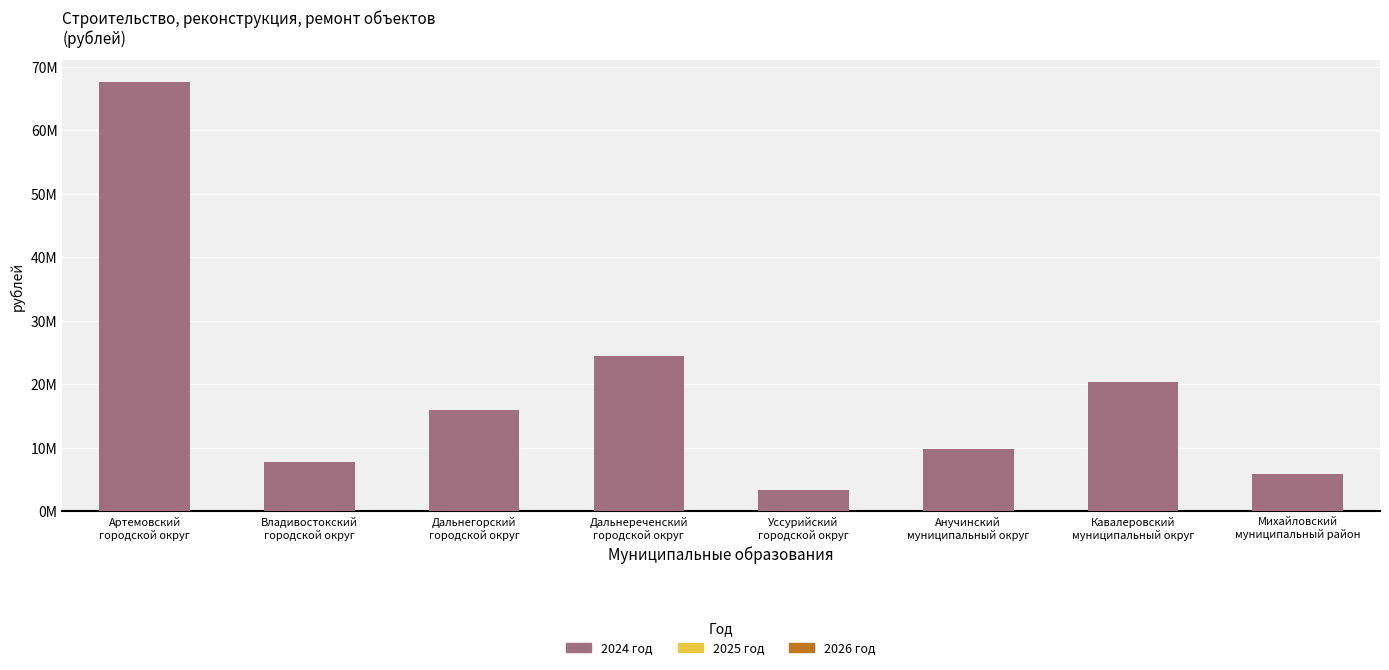

What position from the left is Артемовский
городской округ?

1